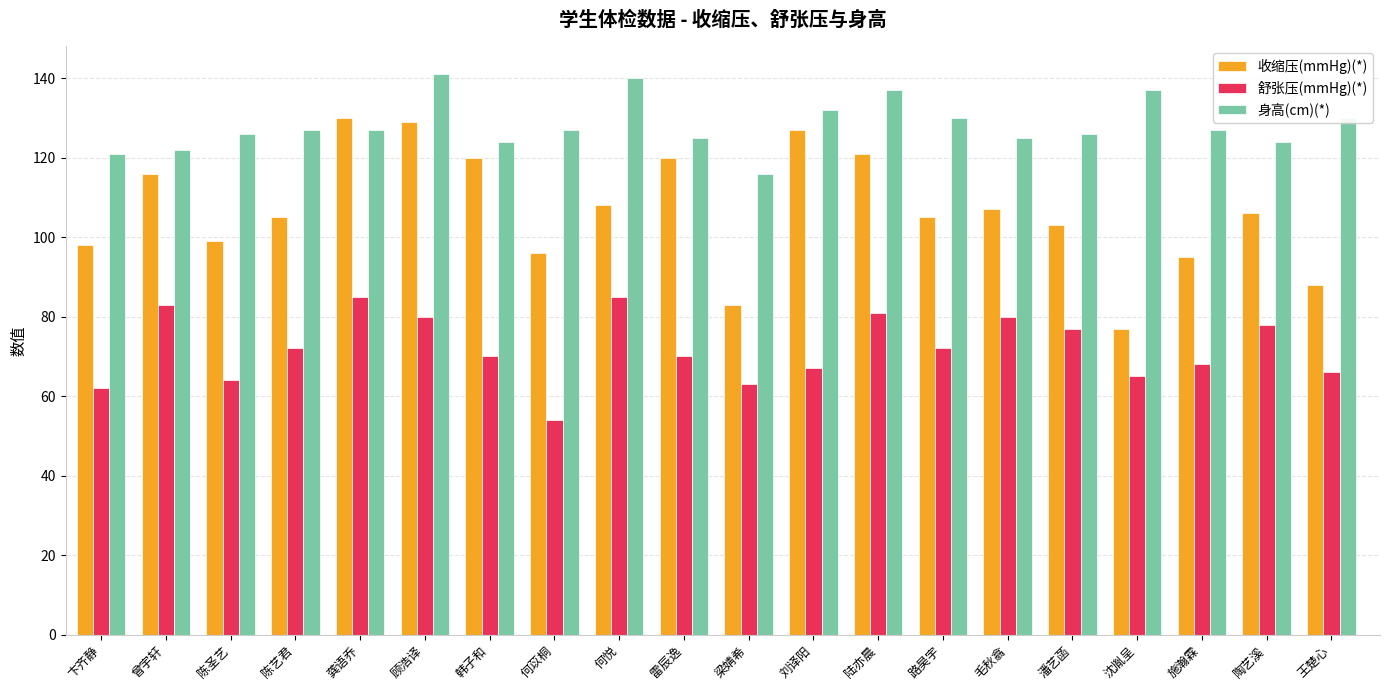

What position from the right is 潘艺菡?

5